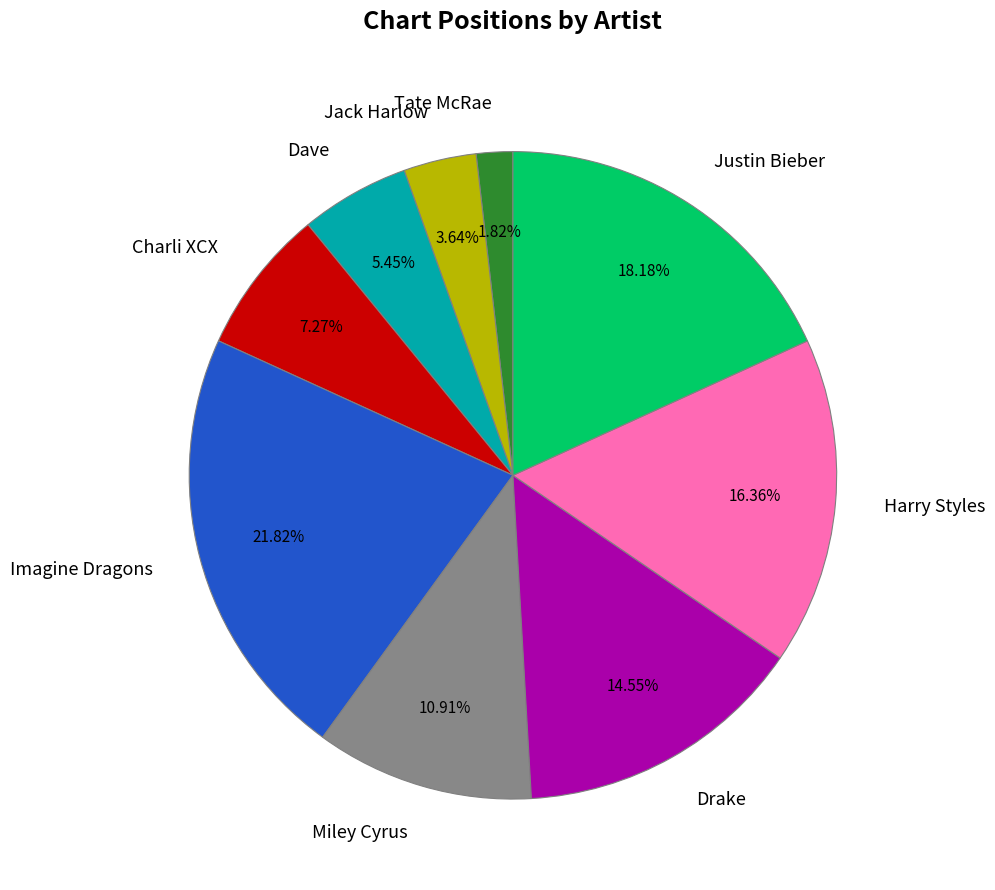

To the nearest percent, what is the difference between the largest and smallest slice percentages?

20%